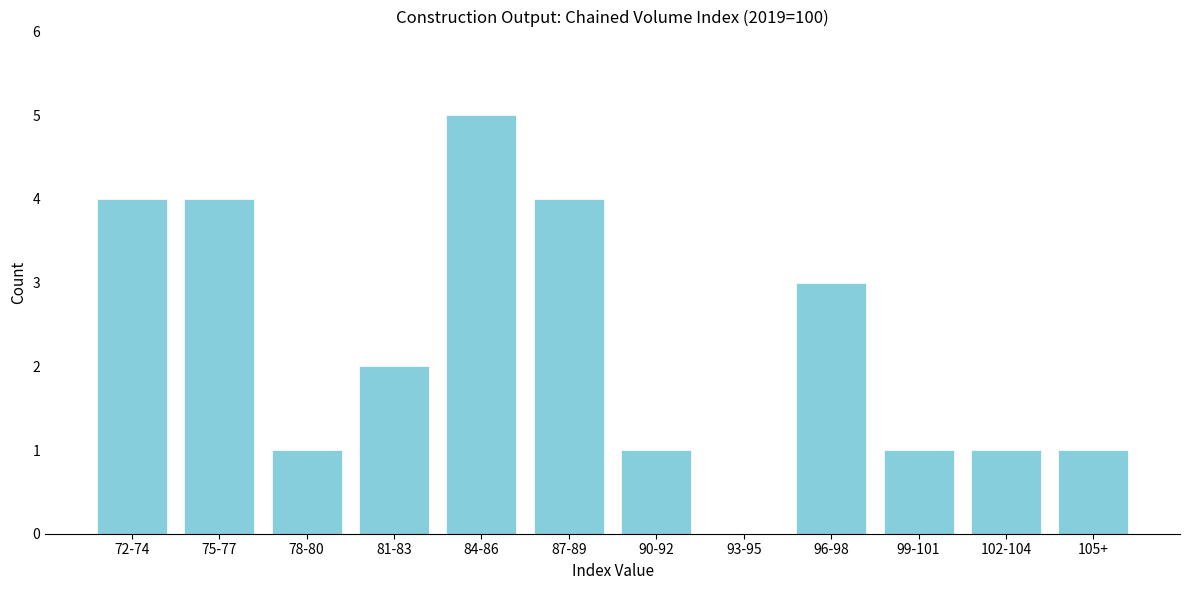

Reading left to right, transcribe all the data shown in this chart.

72-74=4	75-77=4	78-80=1	81-83=2	84-86=5	87-89=4	90-92=1	93-95=0	96-98=3	99-101=1	102-104=1	105+=1